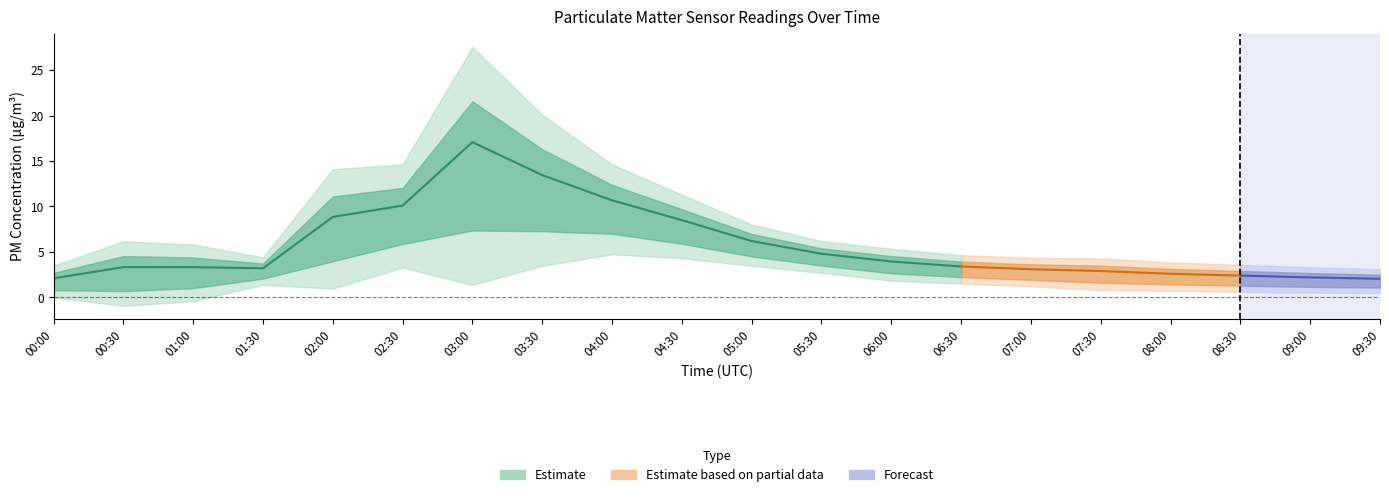

The P1 series shows 1.4 at 09:00. True or false?

False